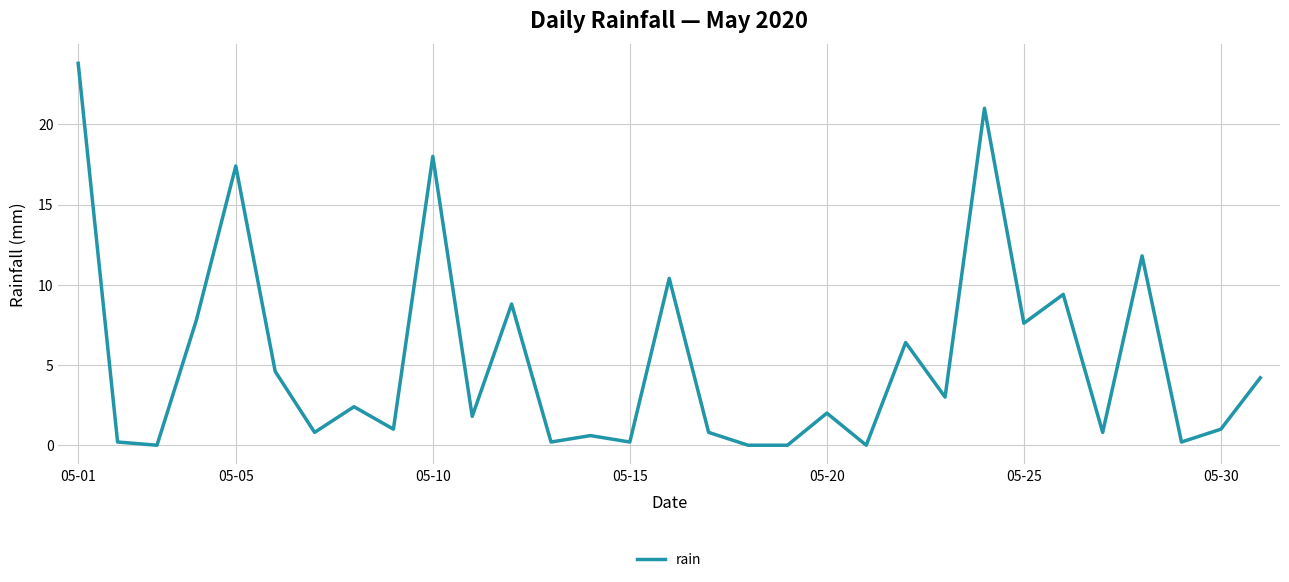

What is the difference between the maximum and second lowest values?

23.8